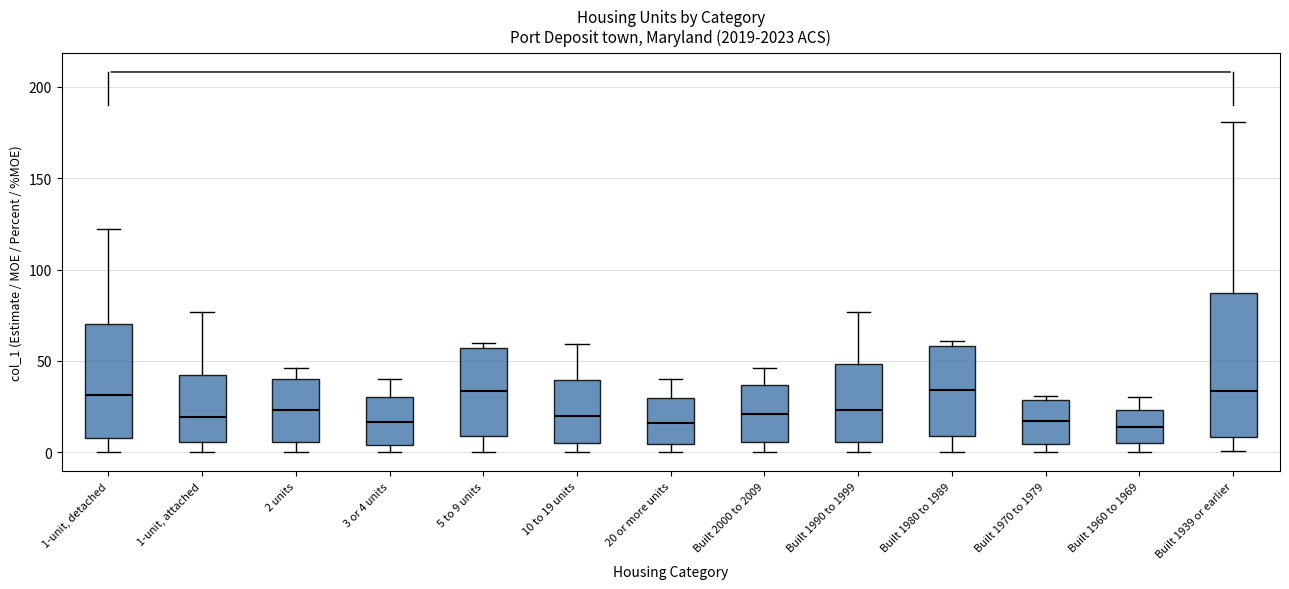

Reading left to right, read every box against the y-axis: the position of its median line, the range the box covers, and the ends of its whiskers. The values are not printed on the chart, so give them approximately, as read against the axis.

1-unit, detached: median 30, box 10 to 70, whiskers 0 to 120
1-unit, attached: median 20, box 5 to 45, whiskers 0 to 75
2 units: median 25, box 5 to 40, whiskers 0 to 45
3 or 4 units: median 15, box 5 to 30, whiskers 0 to 40
5 to 9 units: median 35, box 10 to 55, whiskers 0 to 60
10 to 19 units: median 20, box 5 to 40, whiskers 0 to 60
20 or more units: median 15, box 5 to 30, whiskers 0 to 40
Built 2000 to 2009: median 20, box 5 to 35, whiskers 0 to 45
Built 1990 to 1999: median 25, box 5 to 50, whiskers 0 to 75
Built 1980 to 1989: median 35, box 10 to 60, whiskers 0 to 60 (just above the box's upper edge)
Built 1970 to 1979: median 15, box 5 to 30, whiskers 0 to 30 (just above the box's upper edge)
Built 1960 to 1969: median 15, box 5 to 25, whiskers 0 to 30
Built 1939 or earlier: median 35, box 10 to 85, whiskers 0 to 180